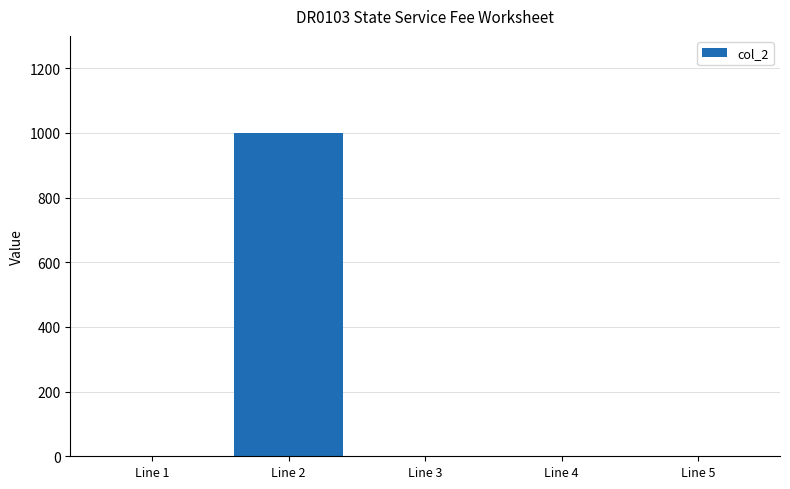

What is the average value?

200